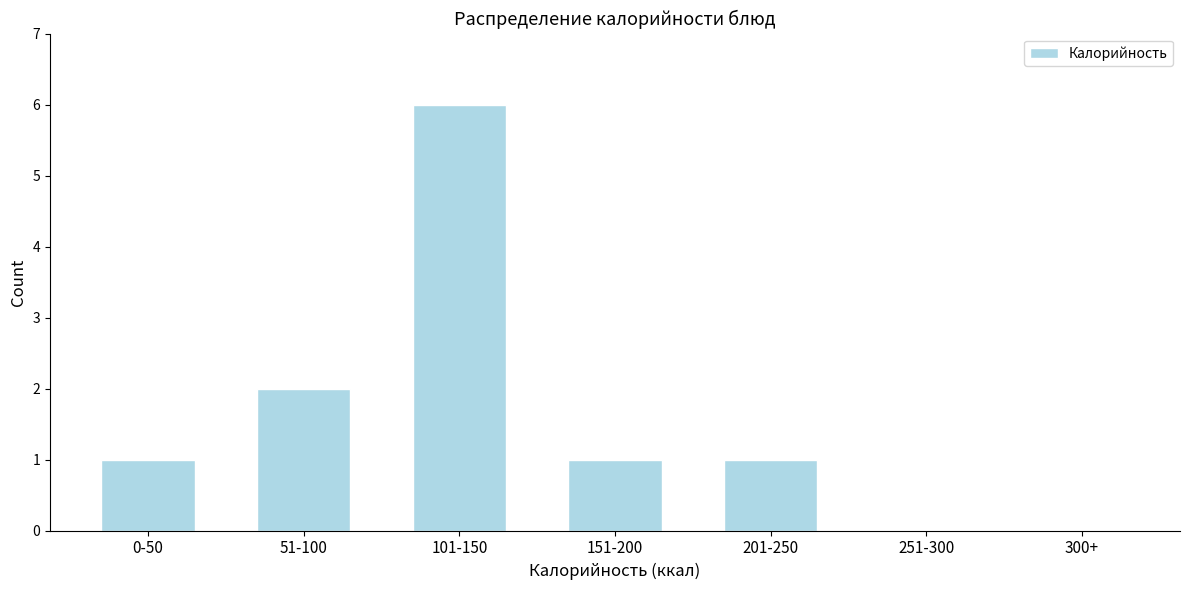

Reading left to right, extract all data points from this chart.

0-50=1	51-100=2	101-150=6	151-200=1	201-250=1	251-300=0	300+=0